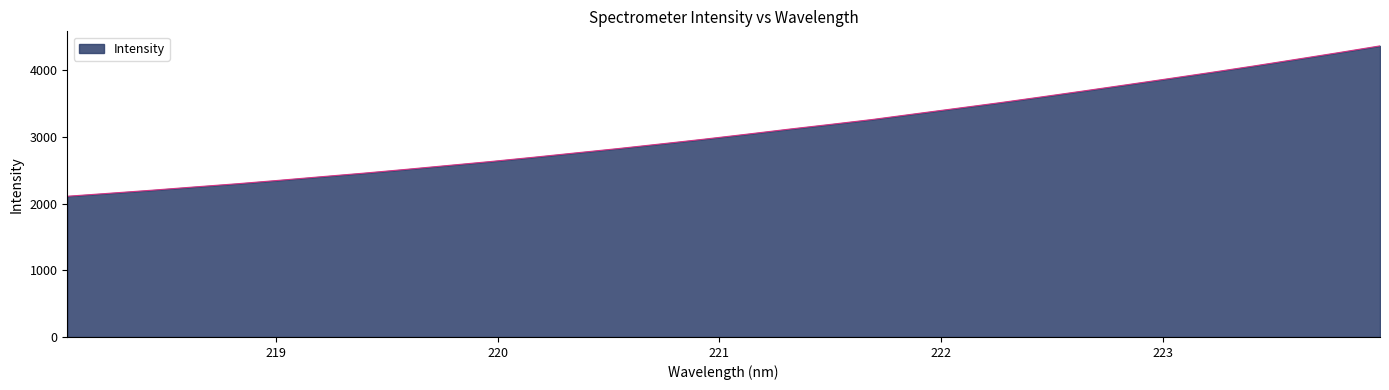

What is the smallest value displayed?

2110.2